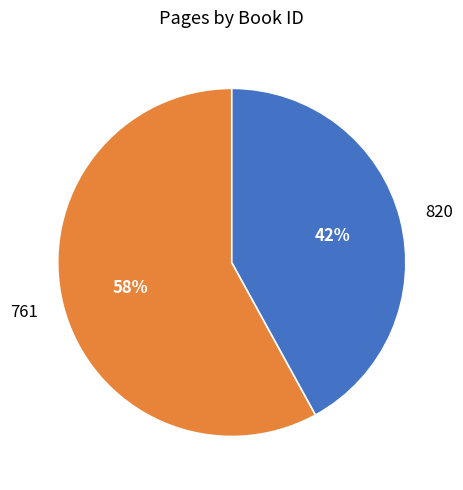

How many slices are in this pie chart?

2